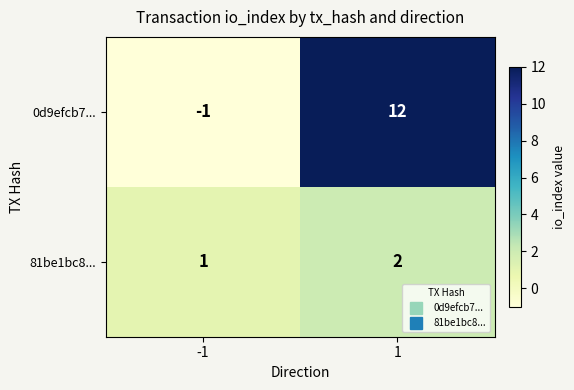

The value of 81be1bc8... at 1 is 2. True or false?

True